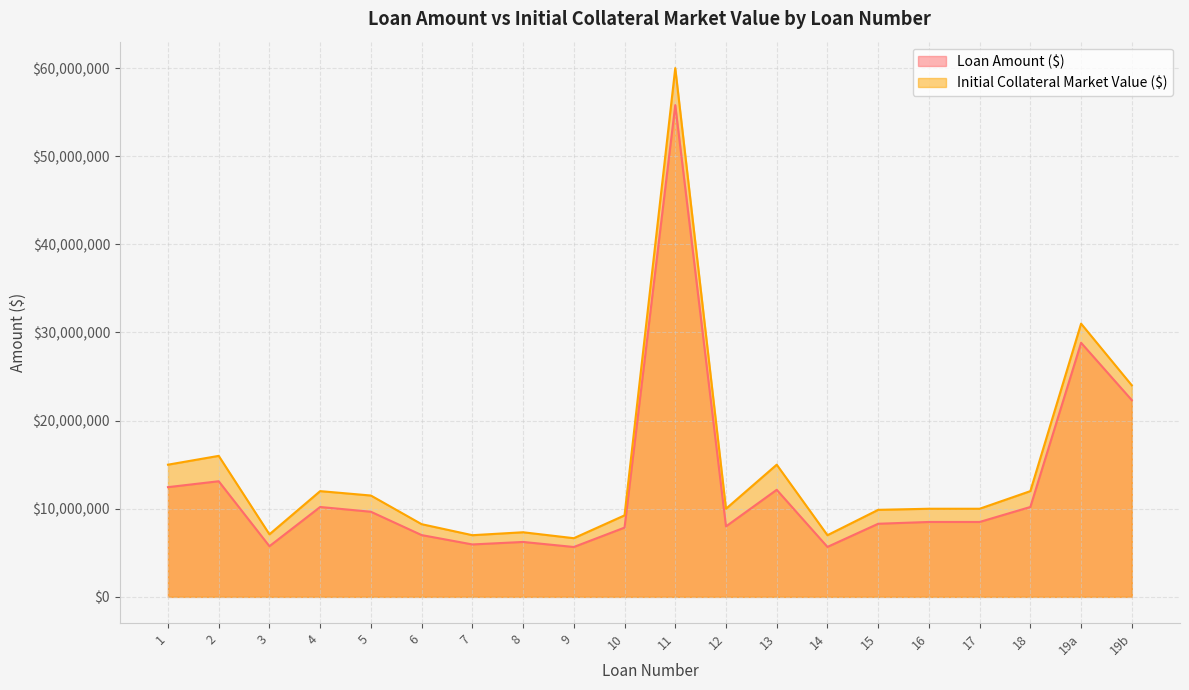

How many lines are shown in the chart?

2